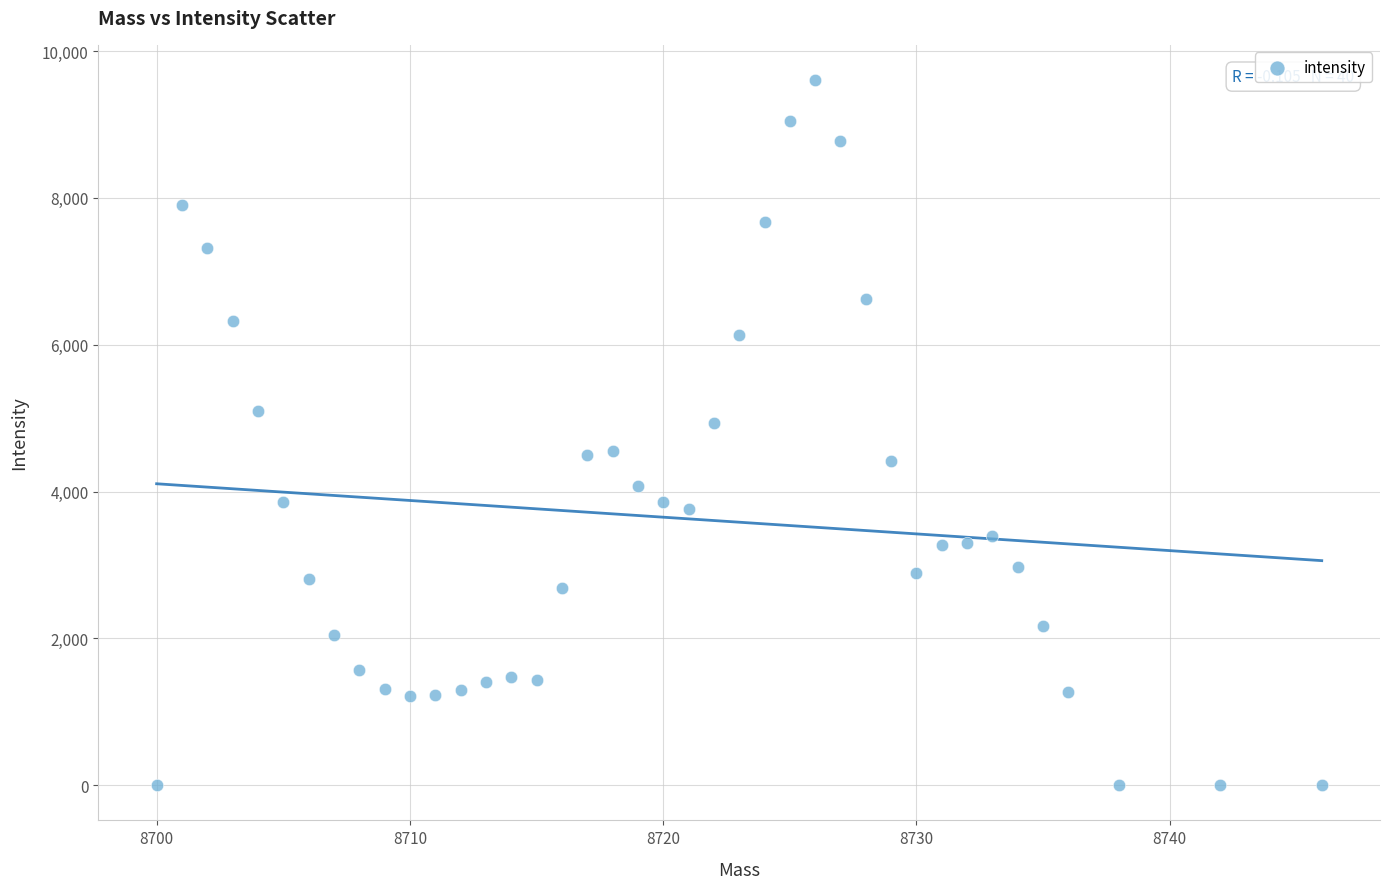

What is the range of X values (max minus min)?

46